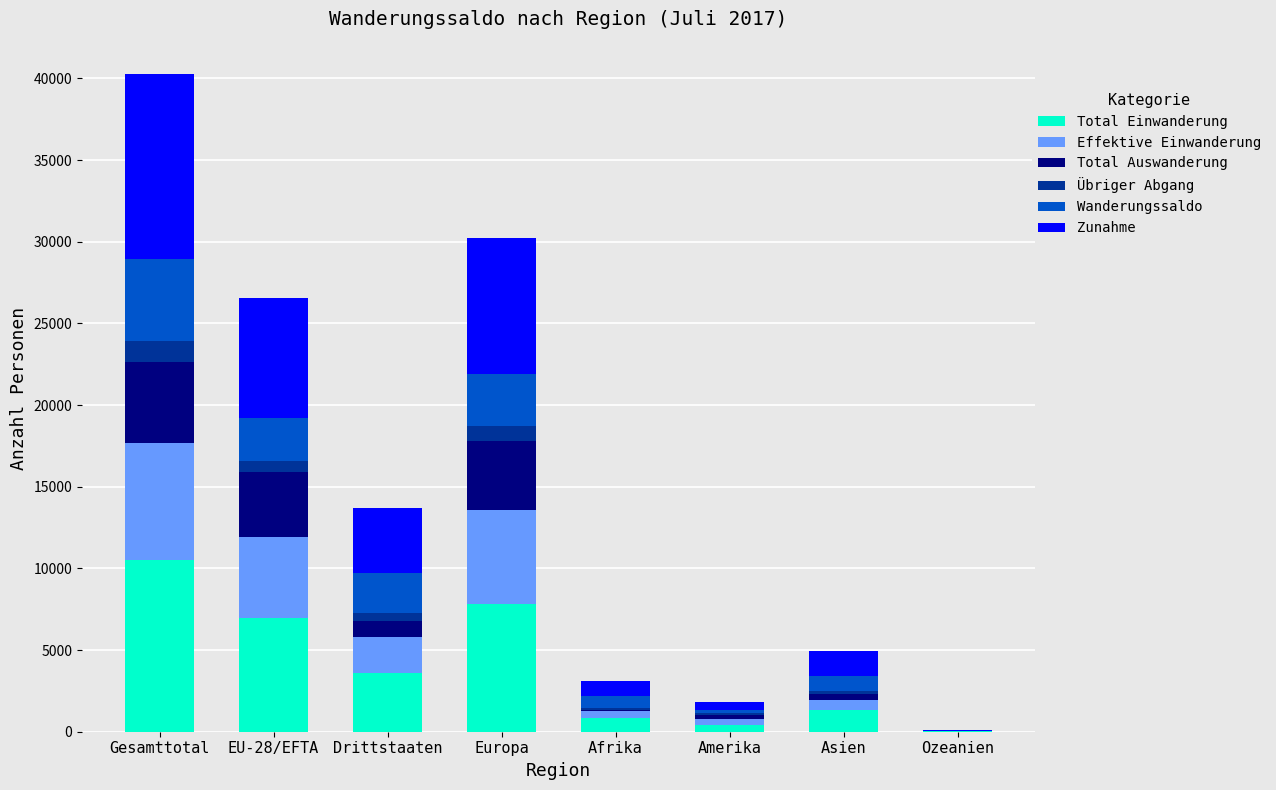

What value does the Total Einwanderung series have at Europa?

7847